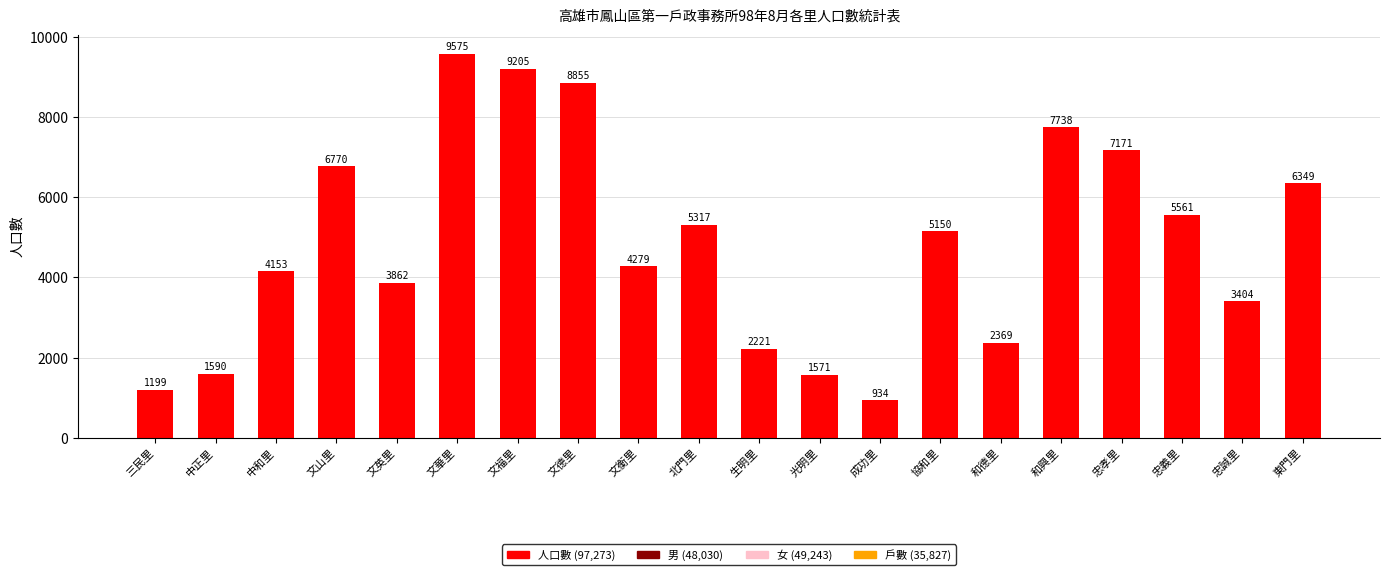

What is the difference between the values at 文福里 and 中和里?

5052